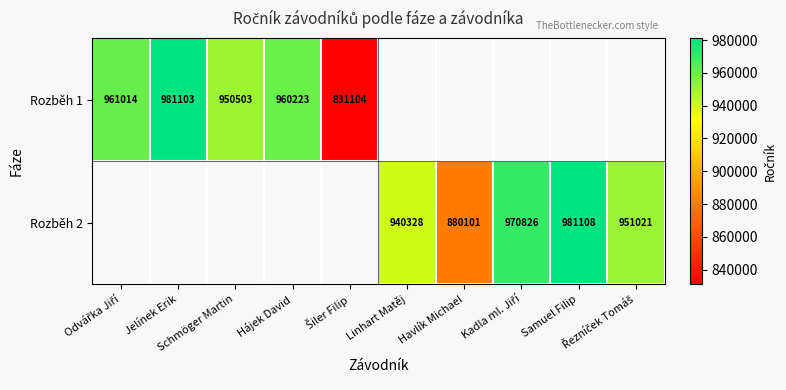

The value of Rozběh 1 at Jelínek Erik is 981103.0. True or false?

True